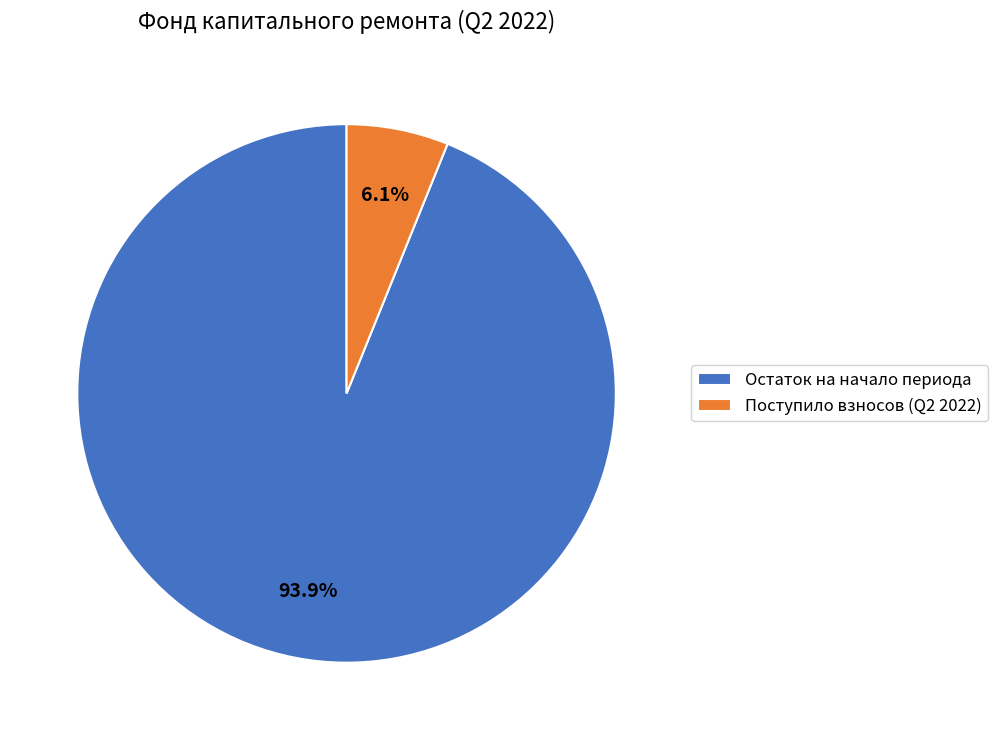

Which category has the biggest portion of the pie?

Остаток на начало периода